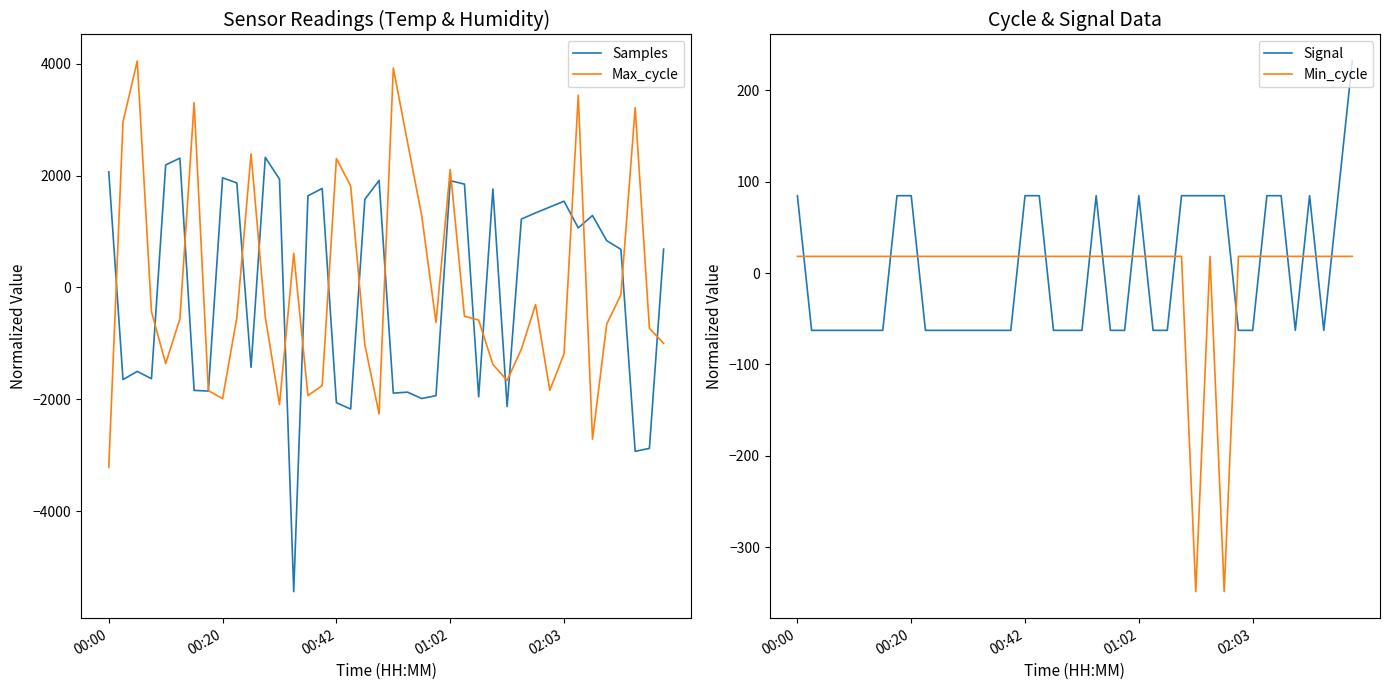

Is this an area chart (filled region under the line)?

No